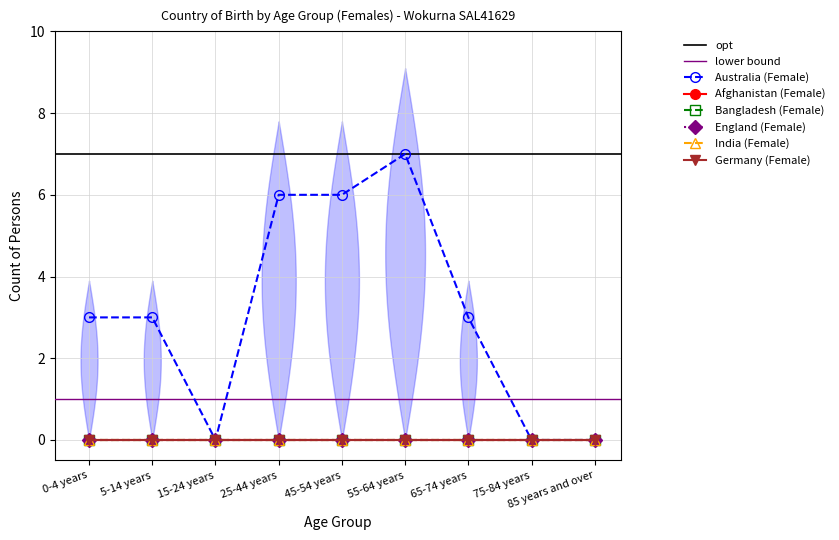

Reading left to right, what are all the values shown in this chart?

Australia (Female): 0-4 years=3	5-14 years=3	15-24 years=0	25-44 years=6	45-54 years=6	55-64 years=7	65-74 years=3	75-84 years=0	85 years and over=0
Afghanistan (Female): 0-4 years=0	5-14 years=0	15-24 years=0	25-44 years=0	45-54 years=0	55-64 years=0	65-74 years=0	75-84 years=0	85 years and over=0
Bangladesh (Female): 0-4 years=0	5-14 years=0	15-24 years=0	25-44 years=0	45-54 years=0	55-64 years=0	65-74 years=0	75-84 years=0	85 years and over=0
England (Female): 0-4 years=0	5-14 years=0	15-24 years=0	25-44 years=0	45-54 years=0	55-64 years=0	65-74 years=0	75-84 years=0	85 years and over=0
India (Female): 0-4 years=0	5-14 years=0	15-24 years=0	25-44 years=0	45-54 years=0	55-64 years=0	65-74 years=0	75-84 years=0	85 years and over=0
Germany (Female): 0-4 years=0	5-14 years=0	15-24 years=0	25-44 years=0	45-54 years=0	55-64 years=0	65-74 years=0	75-84 years=0	85 years and over=0